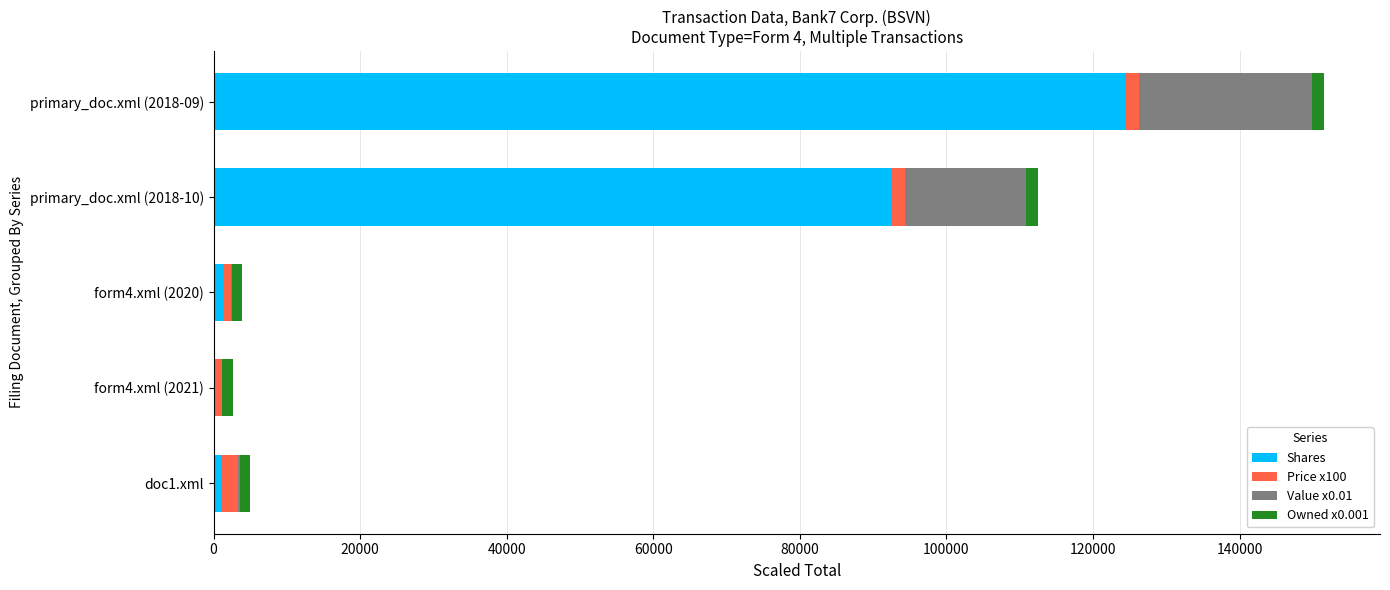

What is the maximum value for Shares?

124350.0